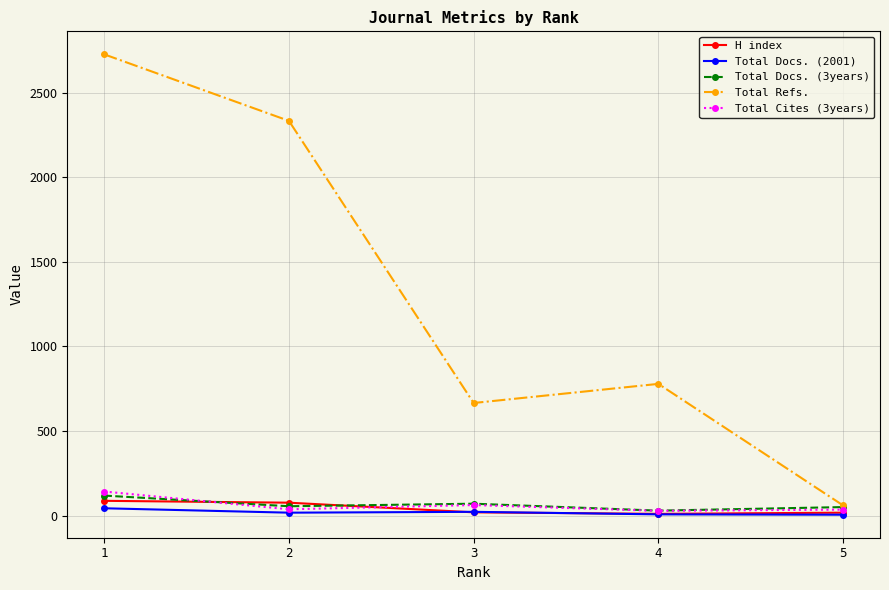

How many categories are shown in the chart?

5